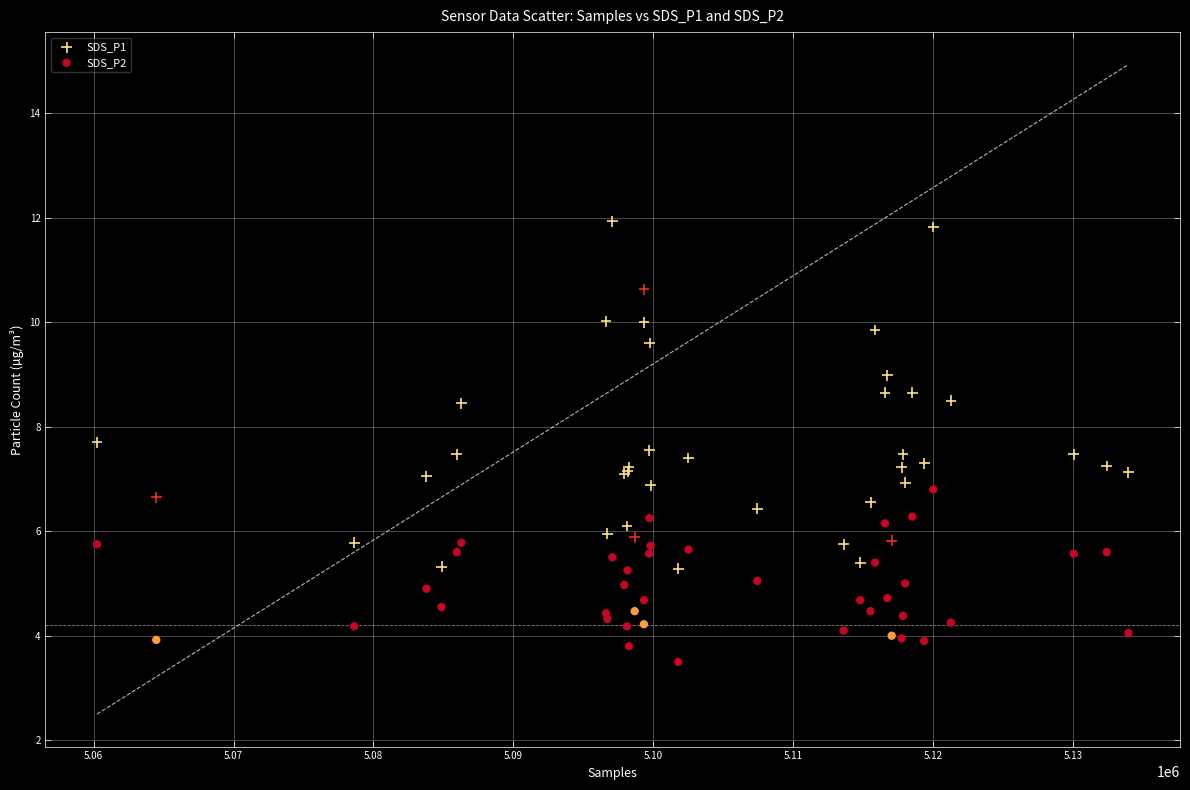

Which series reaches the maximum Y coordinate?

SDS_P1